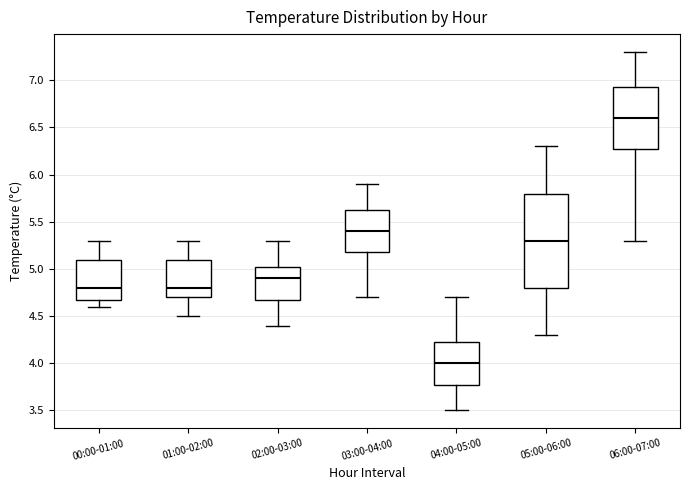

Reading left to right, transcribe this box plot: for each box, give where its median line is, the range the box spans, and where its two whiskers end, as read against the y-axis. The values are not printed on the chart, so give them approximately, as read against the axis.

00:00-01:00: median 4.80, box 4.70 to 5.10, whiskers 4.60 to 5.30
01:00-02:00: median 4.80, box 4.70 to 5.10, whiskers 4.50 to 5.30
02:00-03:00: median 4.90, box 4.70 to 5.05, whiskers 4.40 to 5.30
03:00-04:00: median 5.40, box 5.20 to 5.65, whiskers 4.70 to 5.90
04:00-05:00: median 4.00, box 3.80 to 4.25, whiskers 3.50 to 4.70
05:00-06:00: median 5.30, box 4.80 to 5.80, whiskers 4.30 to 6.30
06:00-07:00: median 6.60, box 6.30 to 6.95, whiskers 5.30 to 7.30